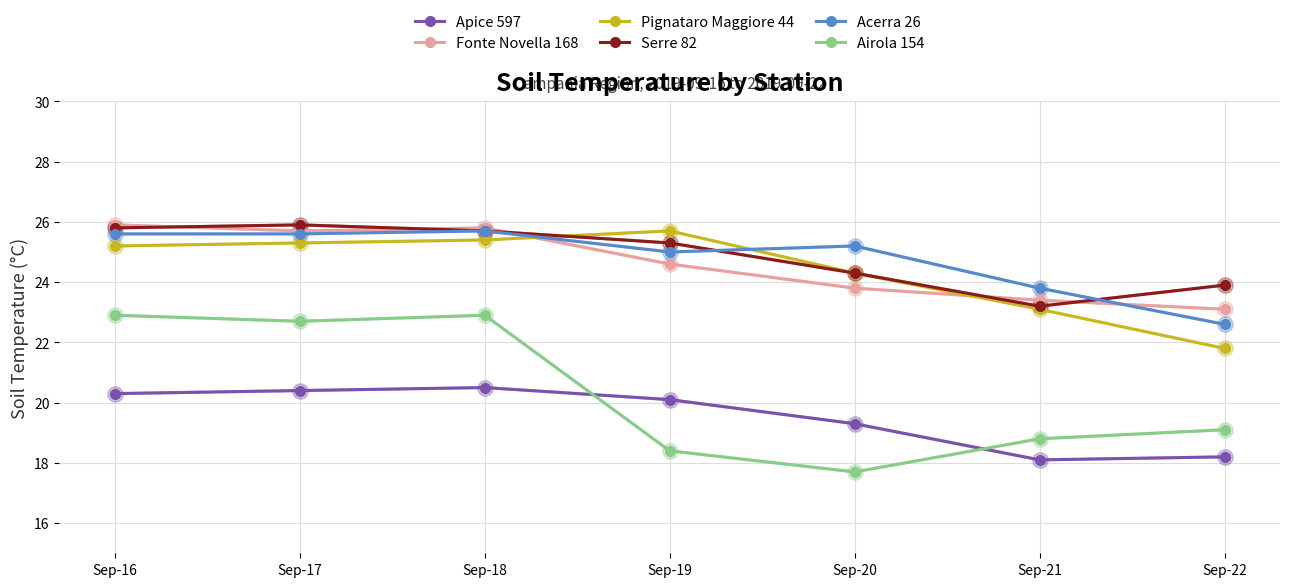

Where is the first local minimum for Serre 82?

Sep-21